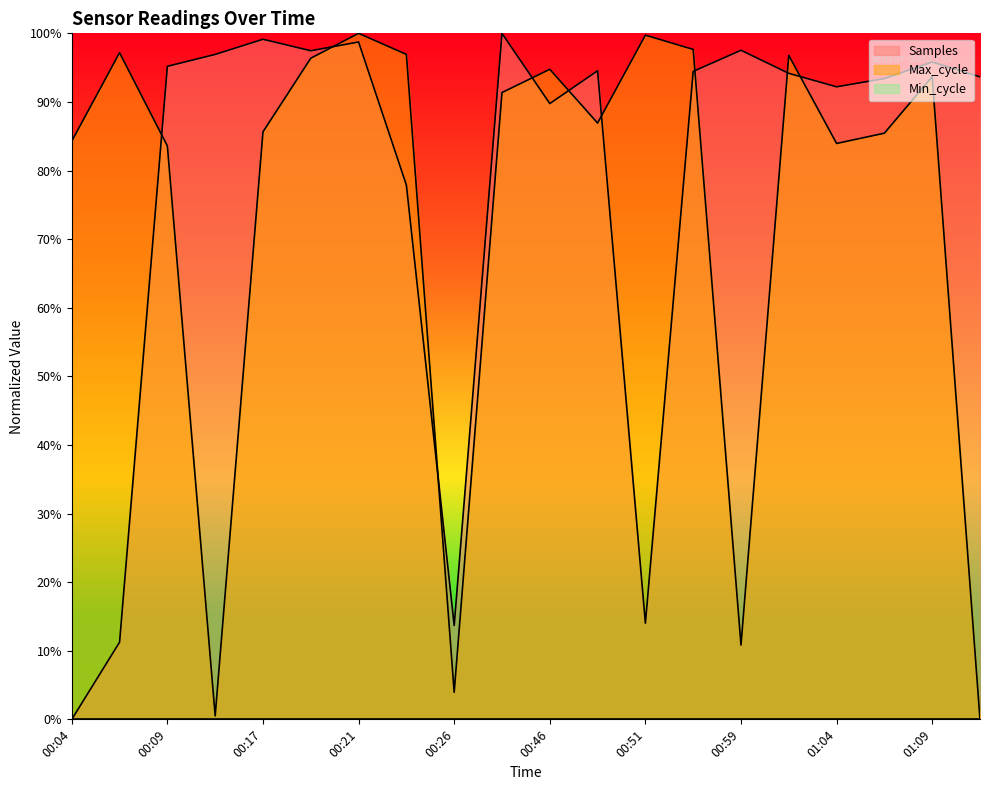

At which category does Max_cycle reach its first local peak?

00:06